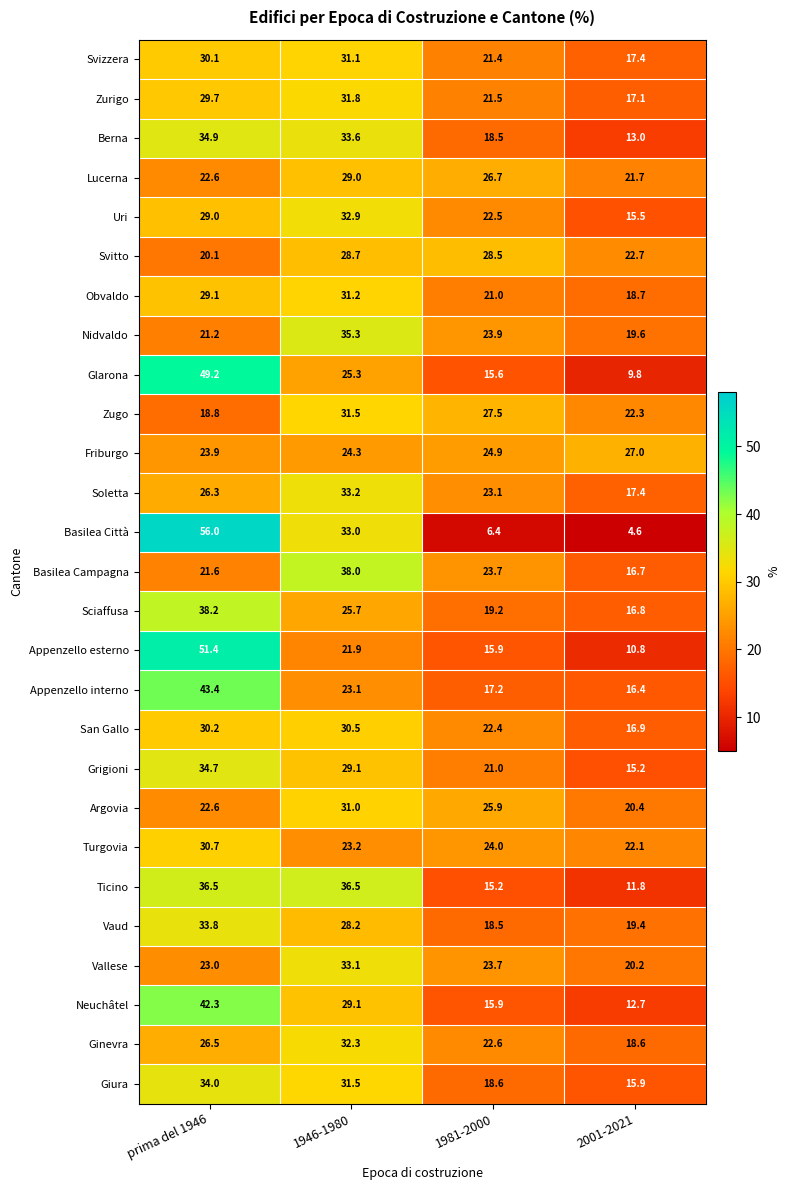

Which series changed the most between 1946-1980 and 1981-2000?

Basilea Città